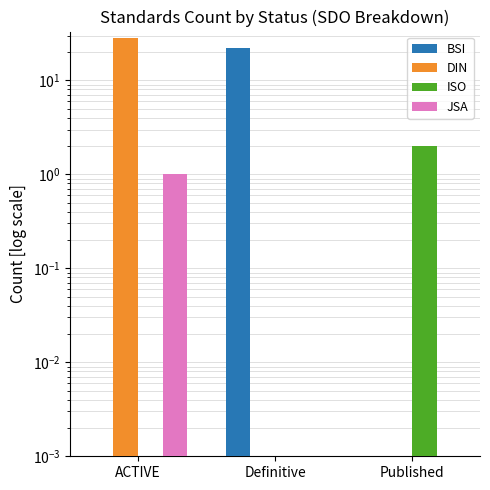

True or false: ISO has a value of 0 at Definitive.

True